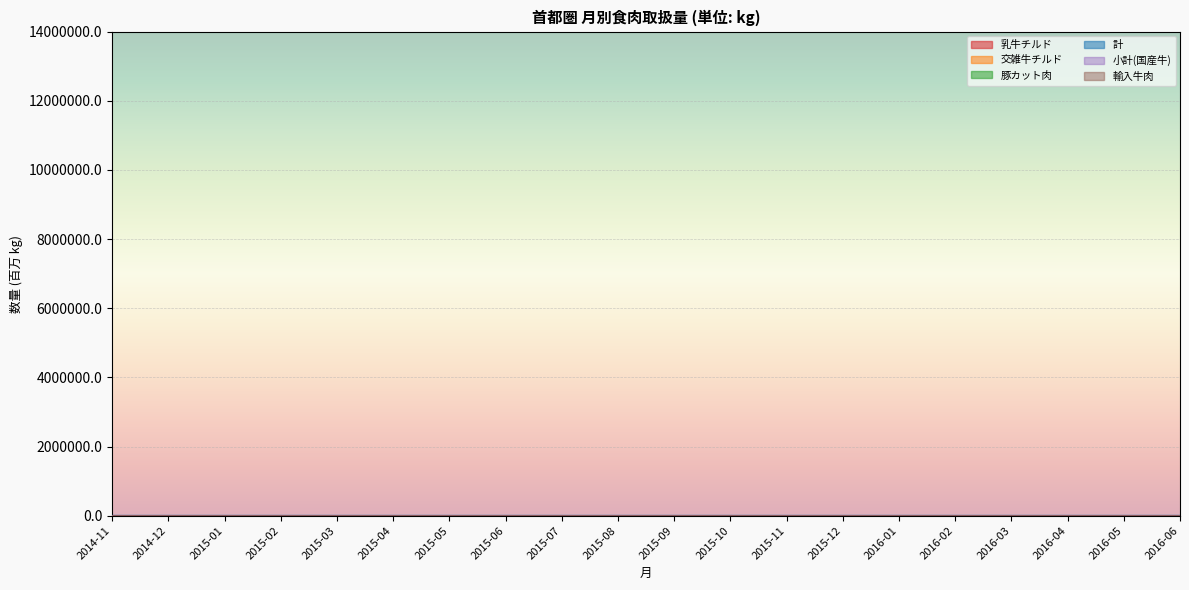

Where is the first local maximum for 乳牛チルド?

2014-12